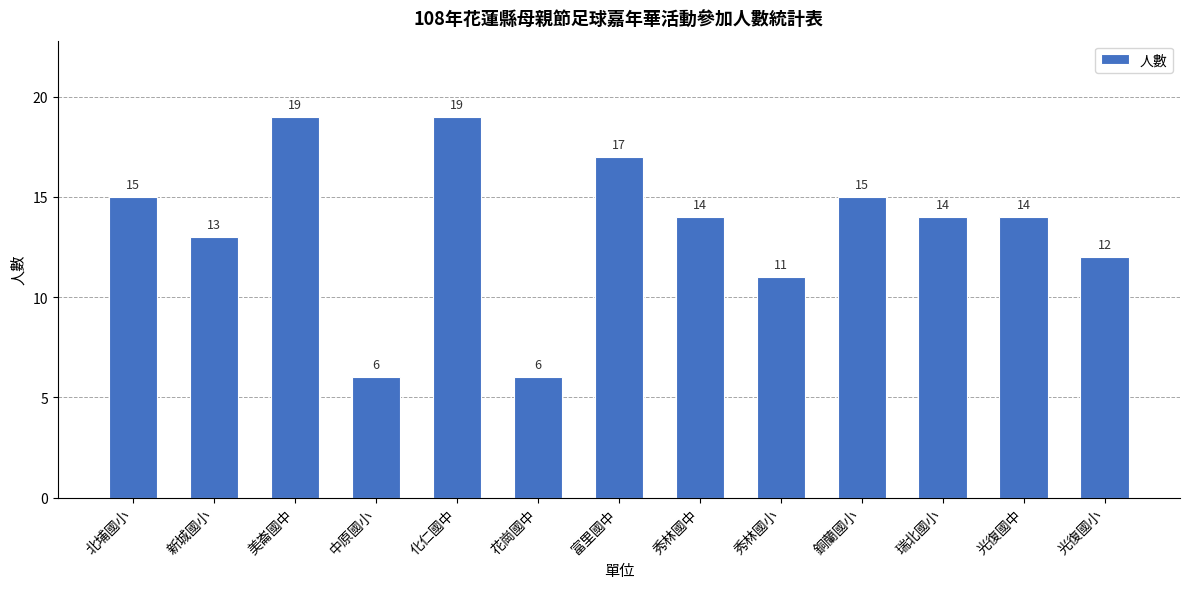

What is the average value?

13